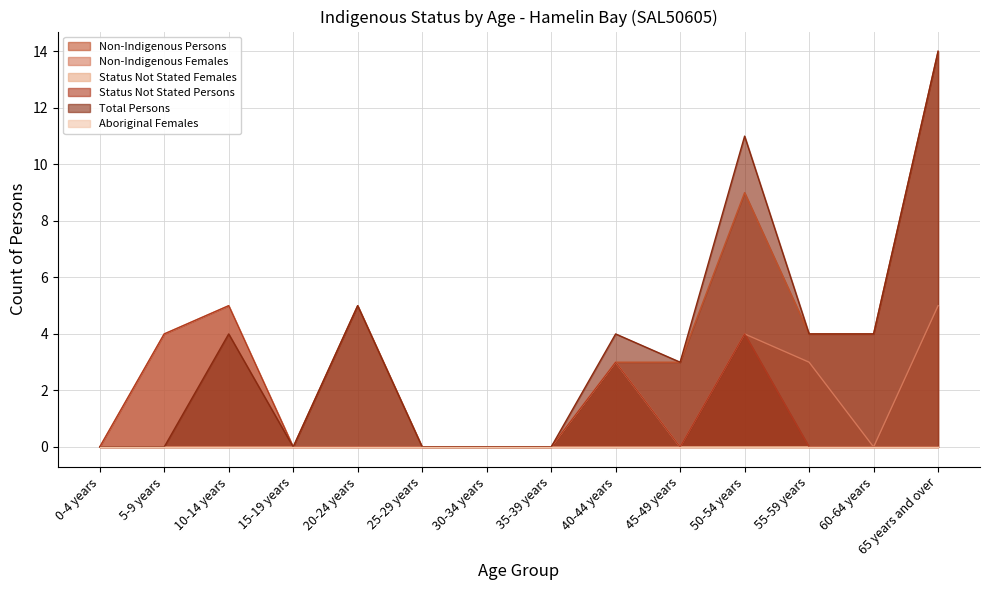

What is the label of the 4th point from the left?

15-19 years